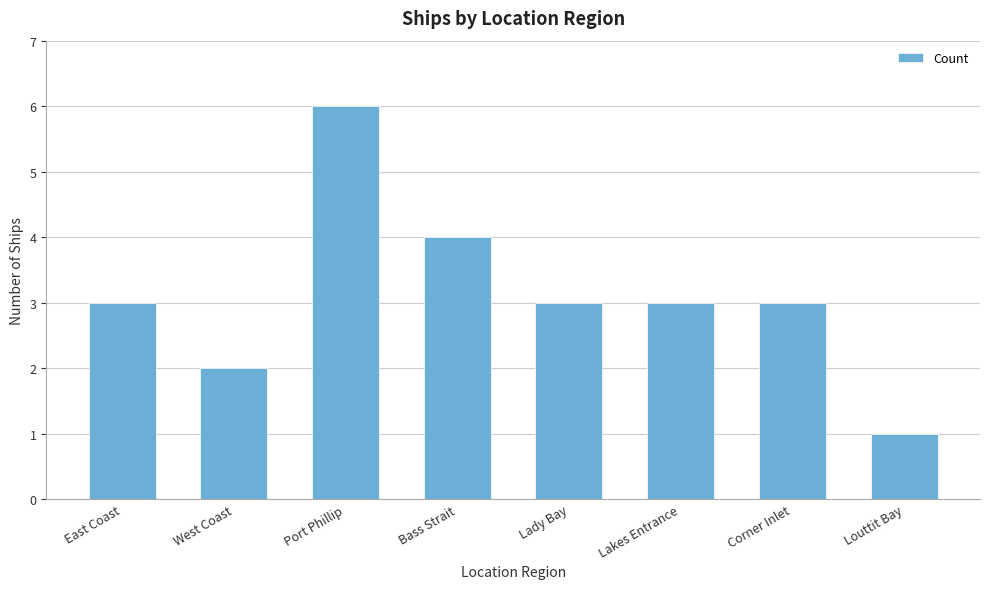

Which category has the highest value across all series?

Port Phillip